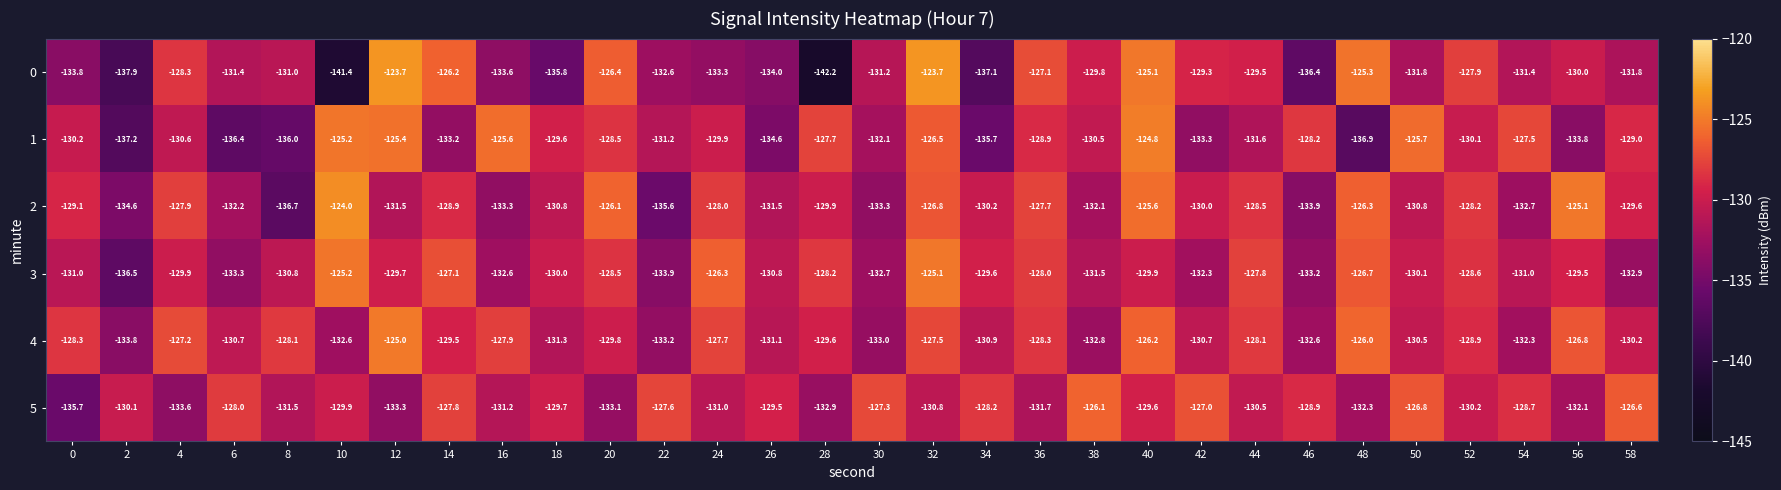

Which series has the largest total across all categories?

4